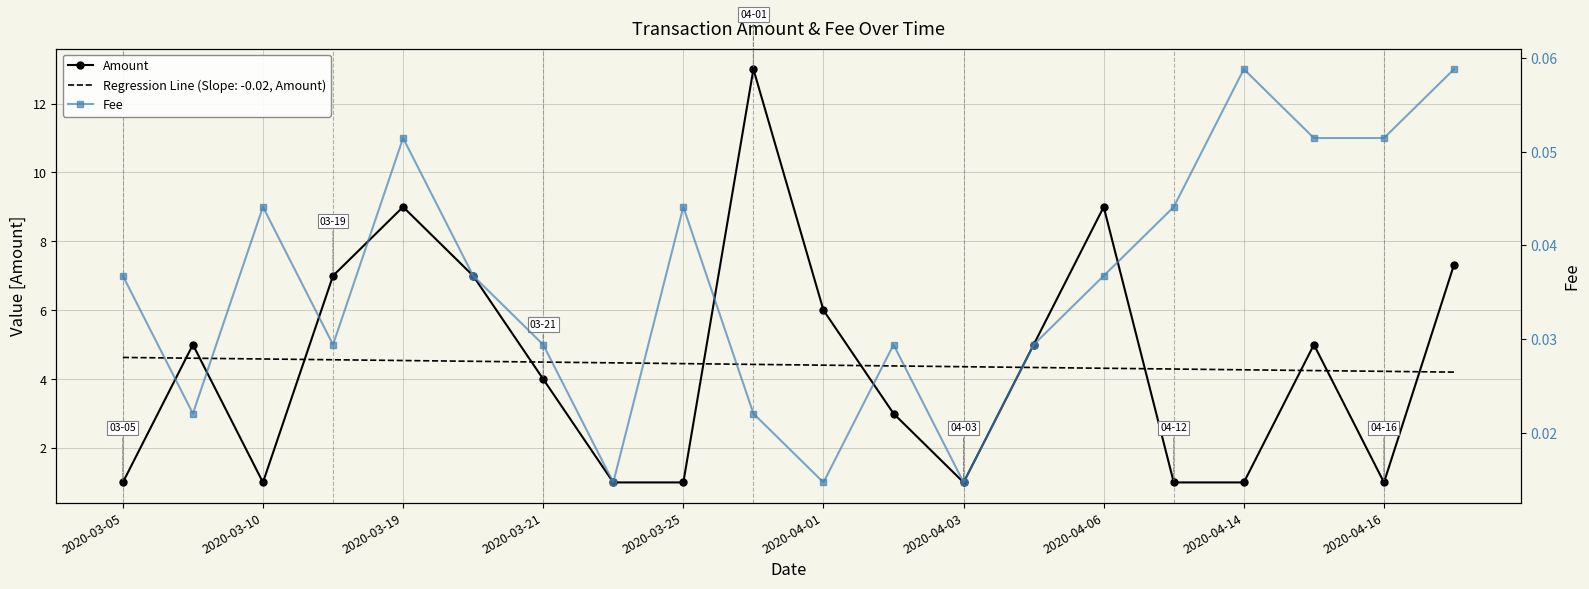

Which series has the widest spread of values?

Amount